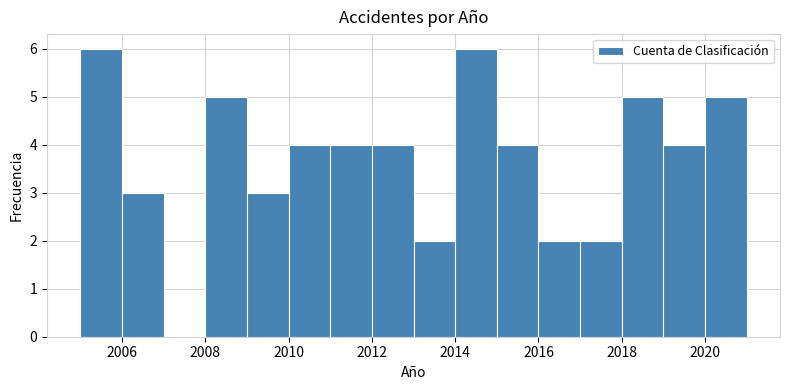

Reading left to right, list every bar in this chart as the range it spans on the x-axis followed by its height. The values are not printed on the chart, so give them approximately, as read against the axis.

2005 to 2006: 6
2006 to 2007: 3
2007 to 2008: 0
2008 to 2009: 5
2009 to 2010: 3
2010 to 2011: 4
2011 to 2012: 4
2012 to 2013: 4
2013 to 2014: 2
2014 to 2015: 6
2015 to 2016: 4
2016 to 2017: 2
2017 to 2018: 2
2018 to 2019: 5
2019 to 2020: 4
2020 to 2021: 5